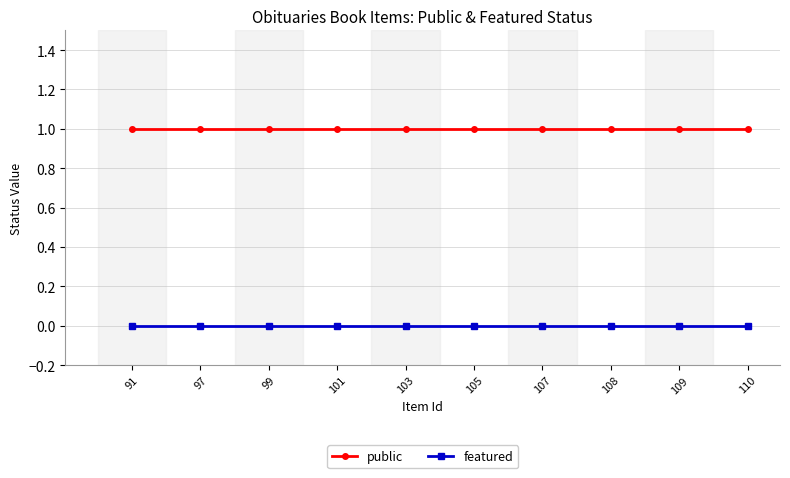

What is the spread (max minus min) of values at 97?

1